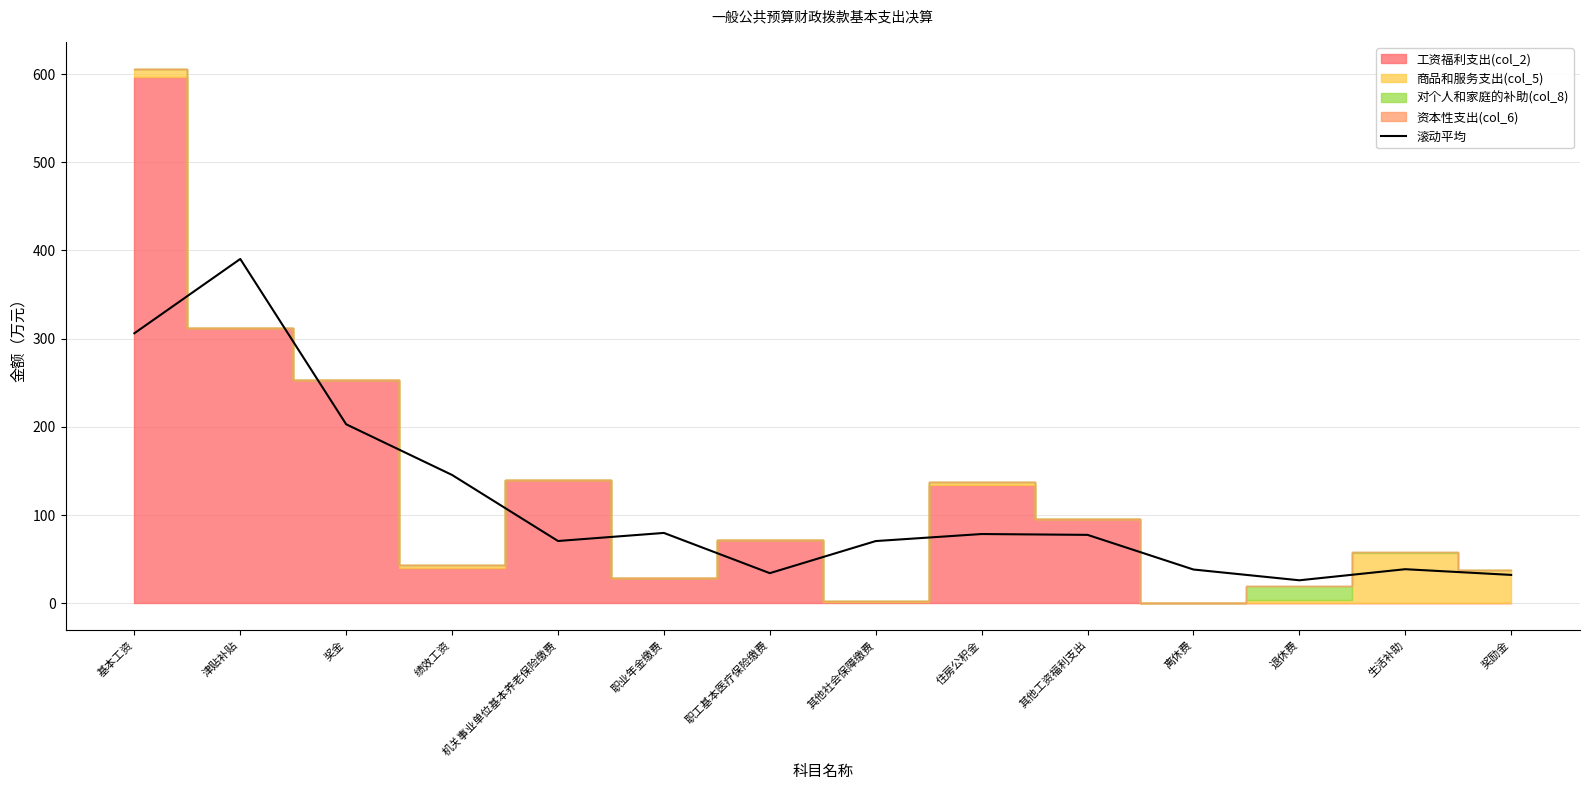

What is the lowest value of the 滚动平均 series?

26.0